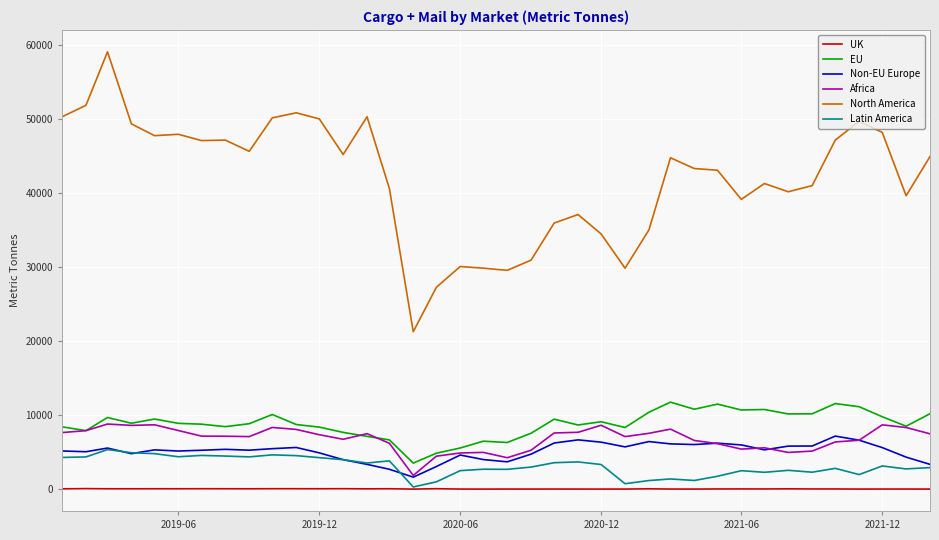

True or false: North America and EU cross at least once.

False